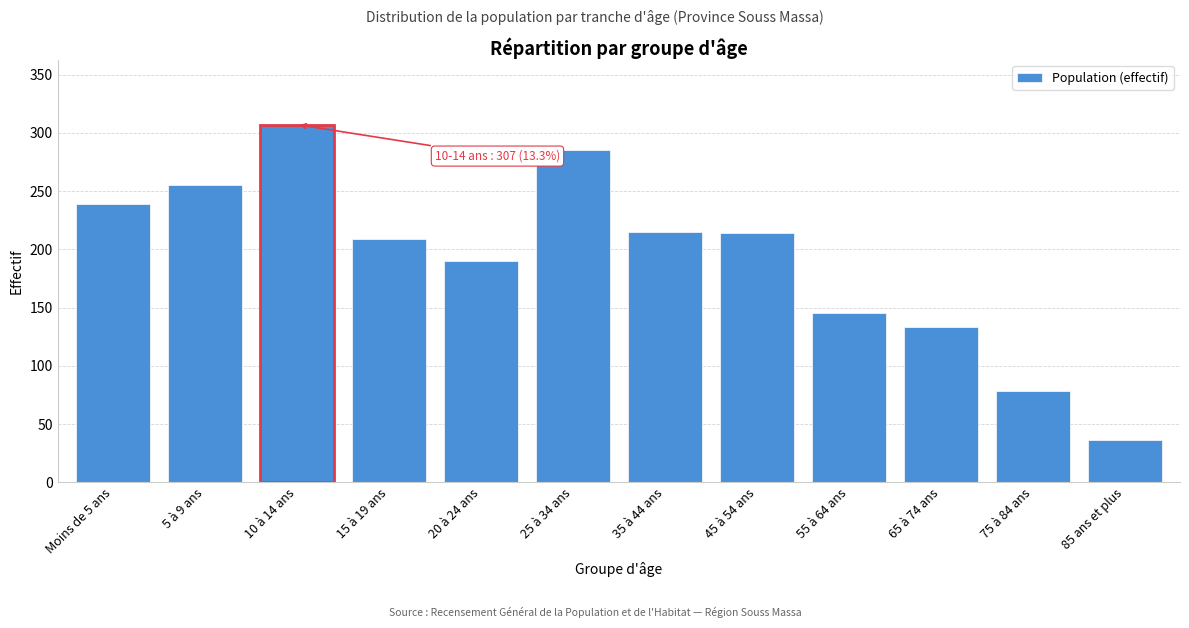

The value at Moins de 5 ans is 239. True or false?

True